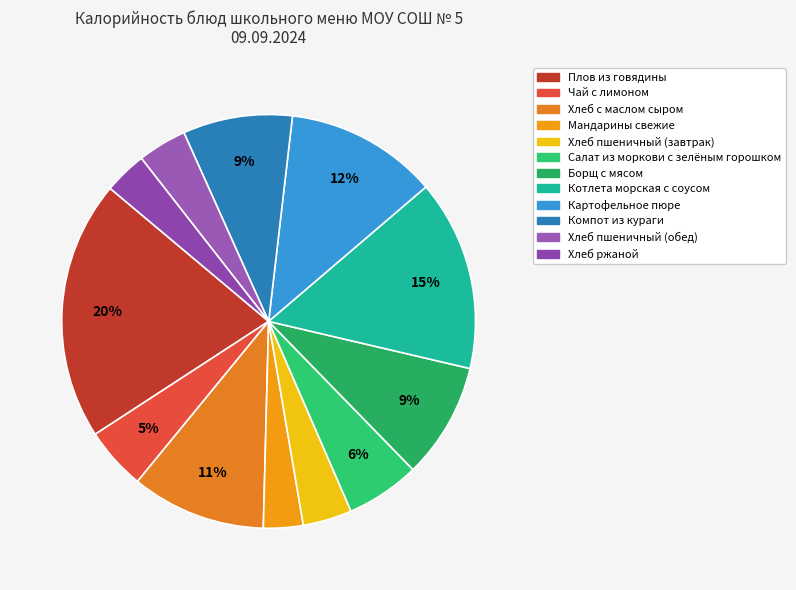

To the nearest percent, what portion does Чай с лимоном represent?

5%